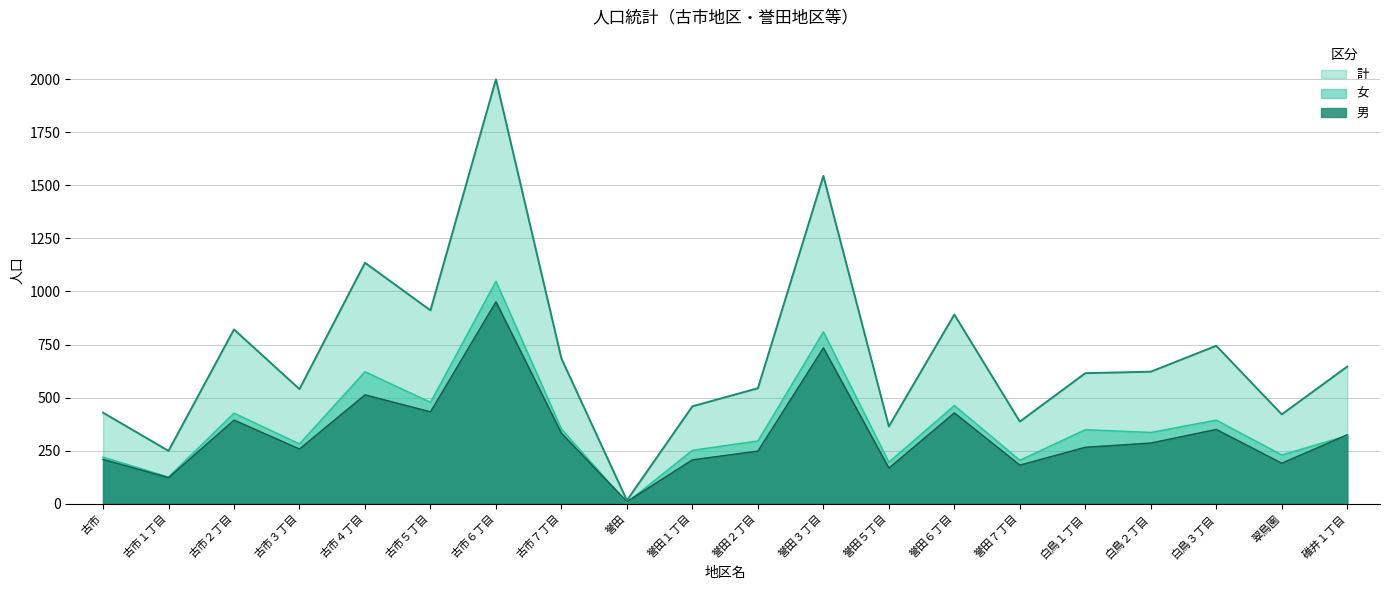

Read the 女 value at 誉田, to the nearest 10.

10